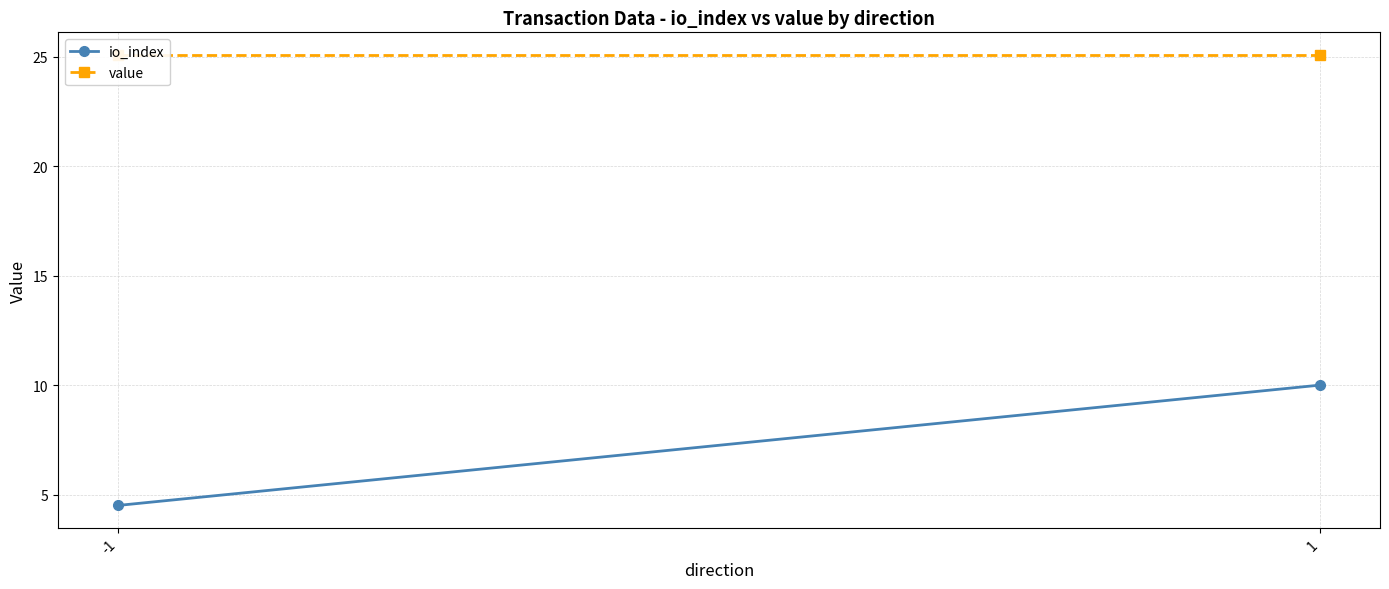

True or false: value has a value of 8.3 at 1.

False